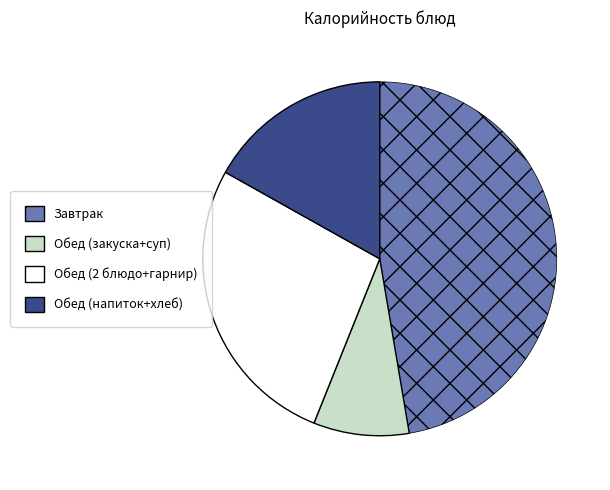

Is there a majority slice in this chart?

No